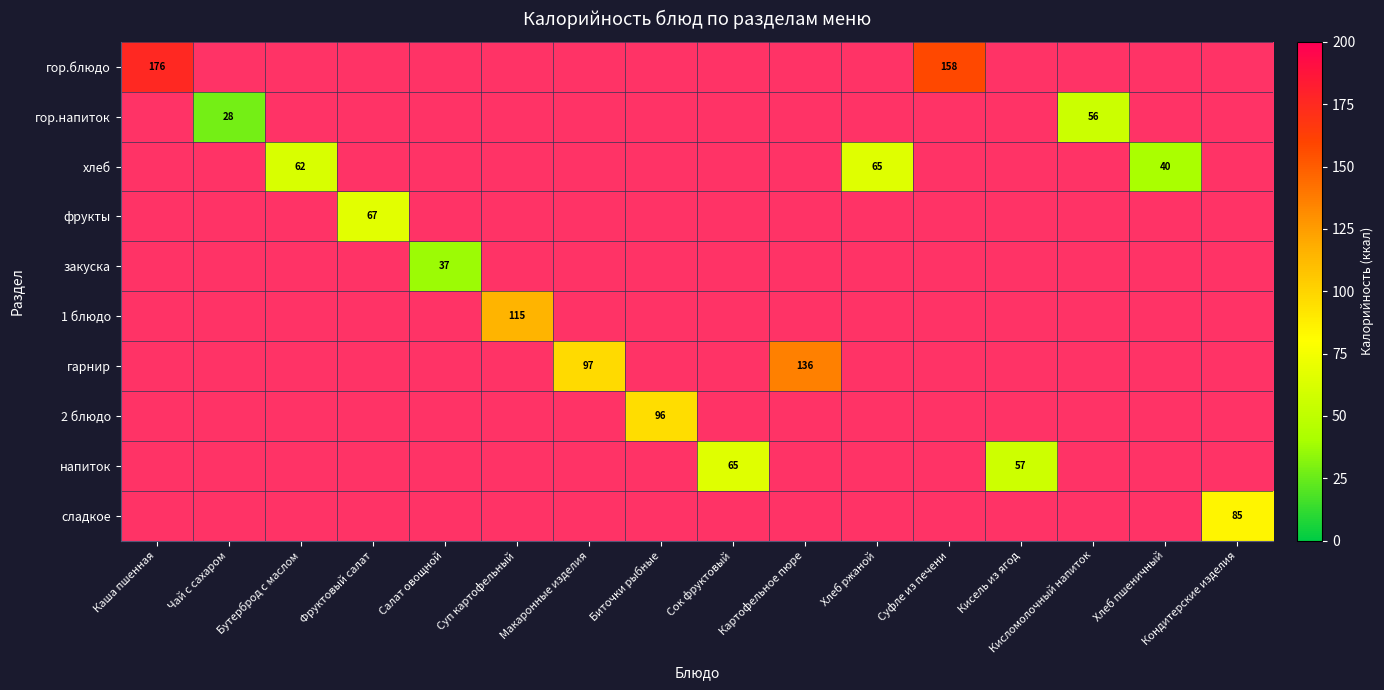

The 2 блюдо series shows 96.0 at Биточки рыбные. True or false?

True